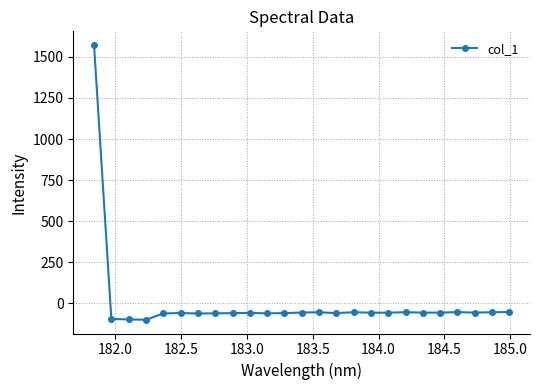

What is the minimum value shown in the chart?

-99.1